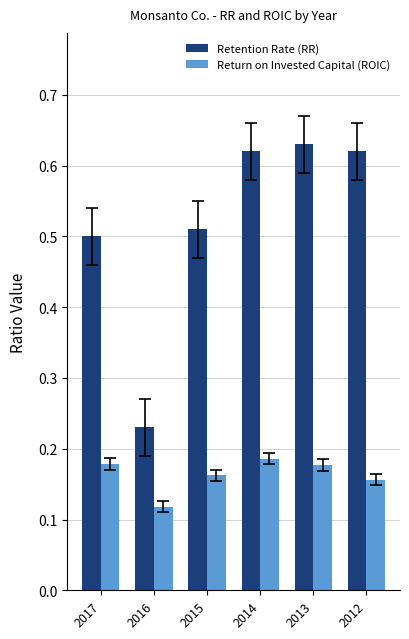

Rank the series by their maximum value, from highest to lowest.

Retention Rate (RR), Return on Invested Capital (ROIC)